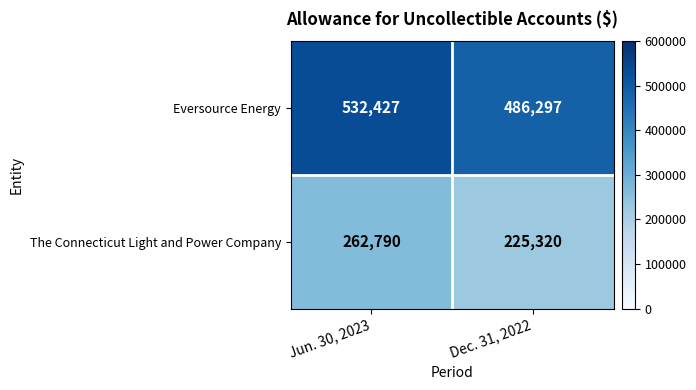

What is the highest value of the The Connecticut Light and Power Company series?

262790